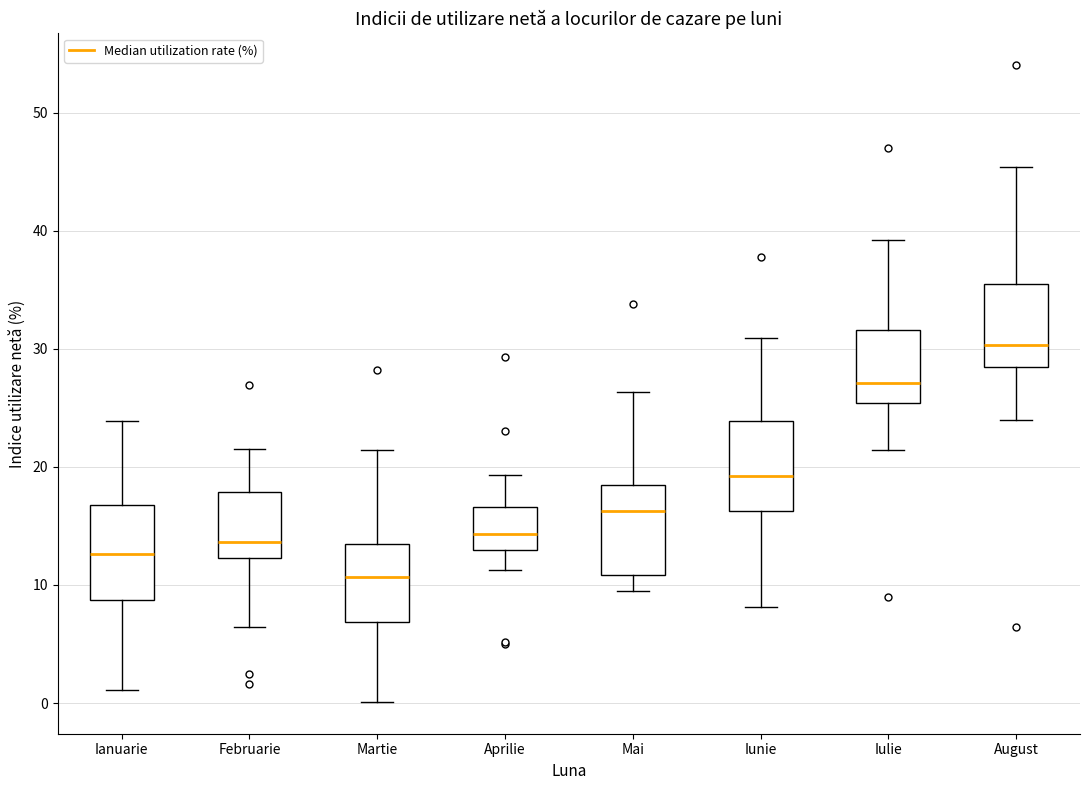

Where does the lower whisker of the box for August end on the y-axis? The values are not printed on the chart, so give them approximately, as read against the axis.

24